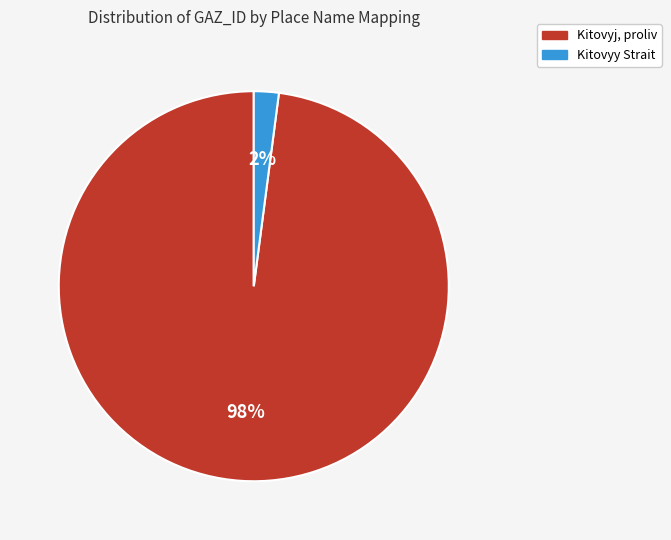

Which slice represents more than half of the pie?

Kitovyj, proliv